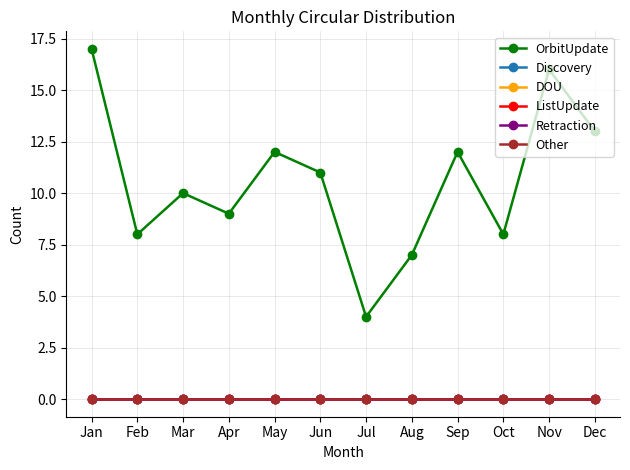

Does the chart have visible grid lines?

Yes